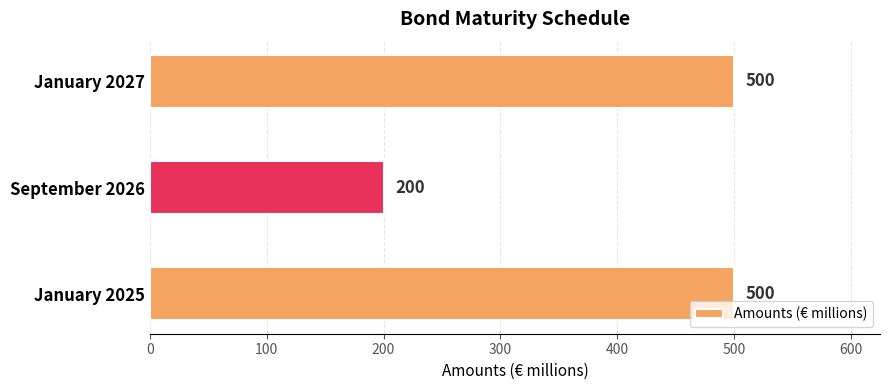

What is the ratio of the value at September 2026 to the value at January 2025?

0.4